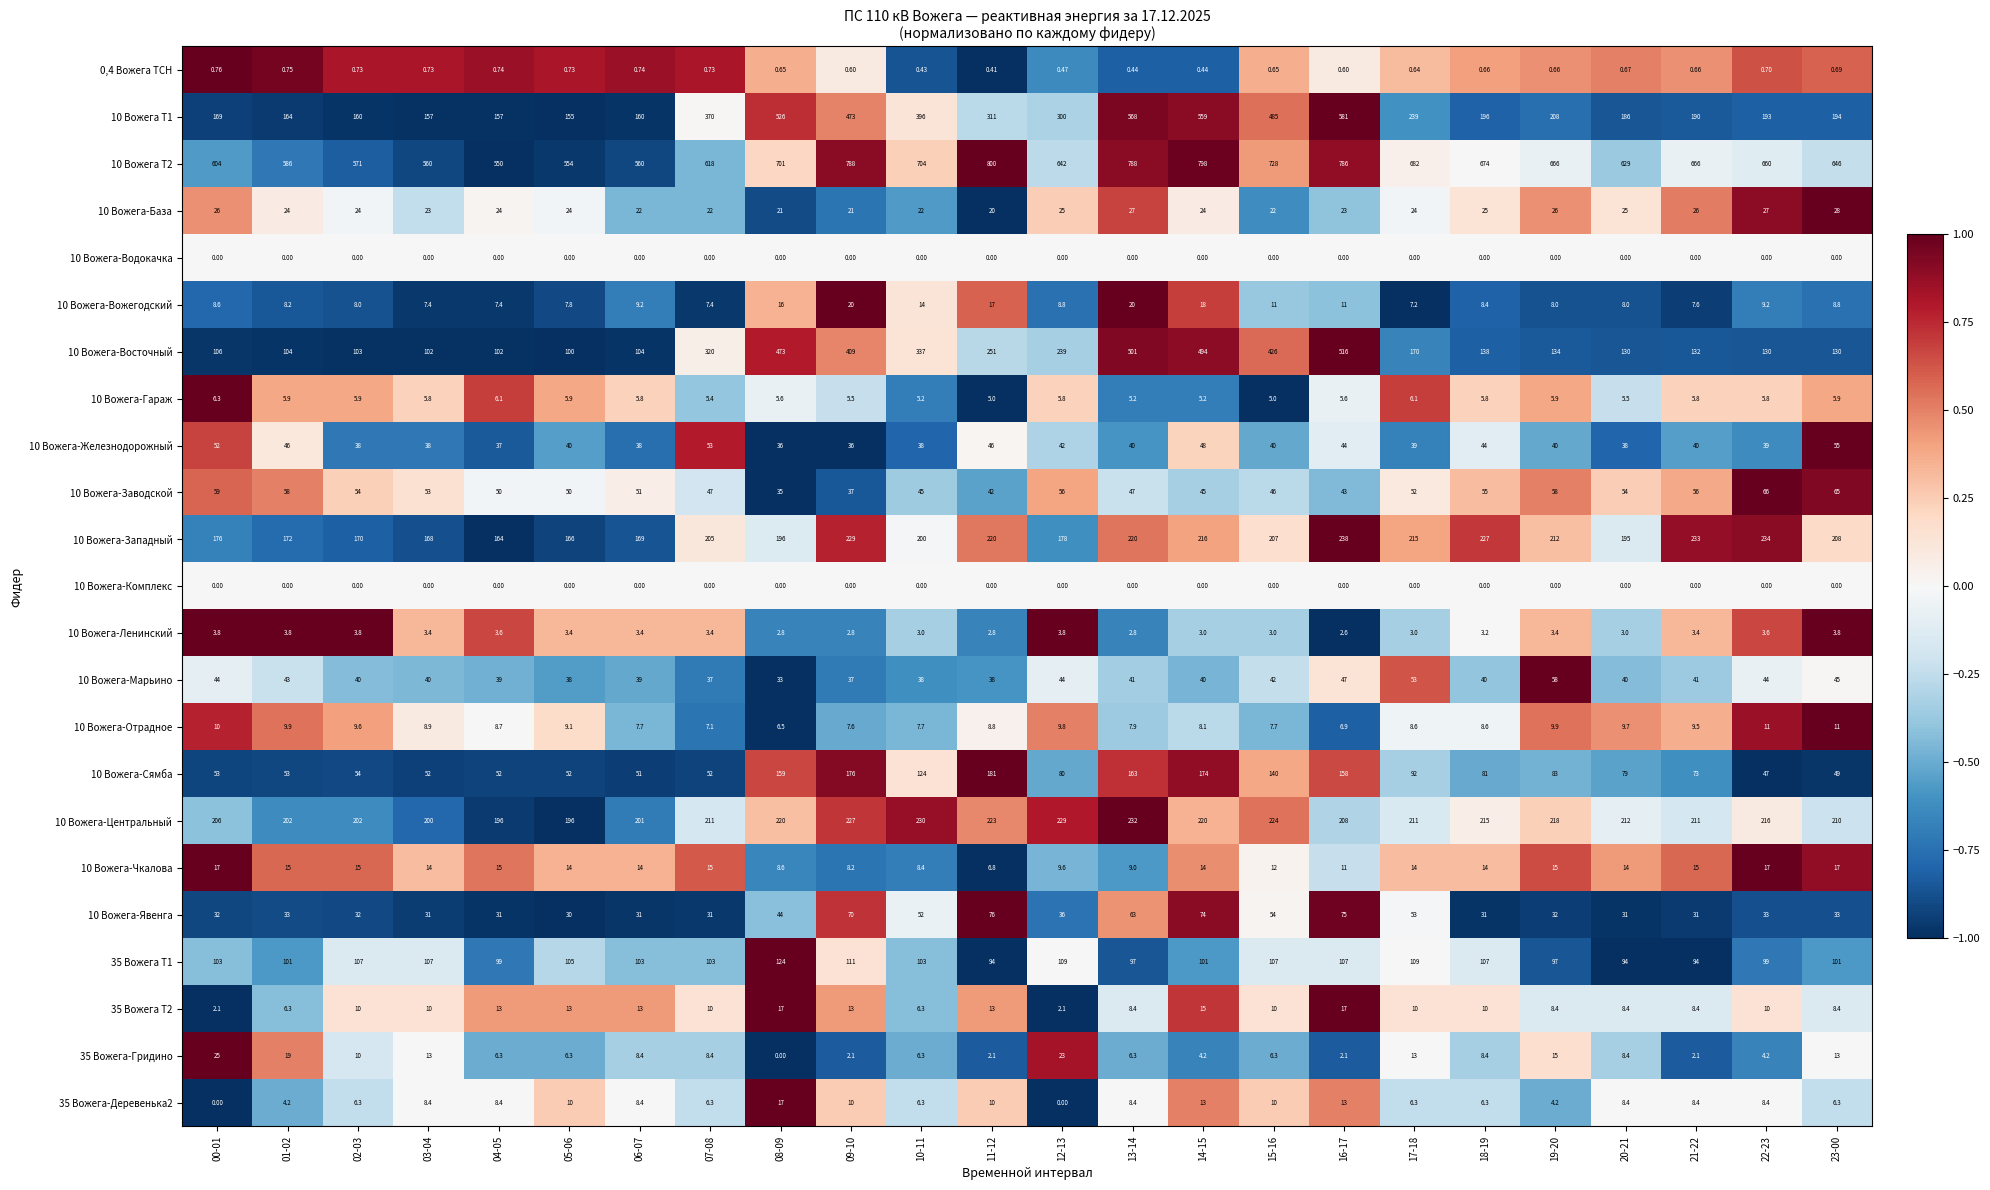

Is the value of 10 Вожега-Марьино at 21-22 greater than the value of 10 Вожега-Западный at 00-01?

No